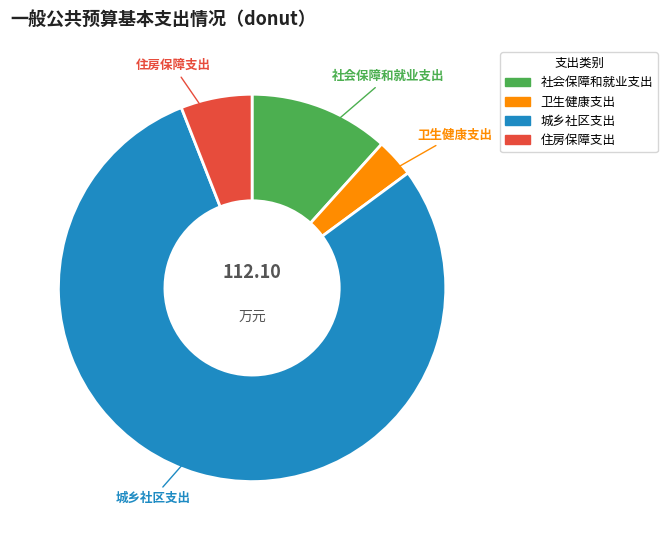

Is it true that 住房保障支出 is 1% of the pie?

False